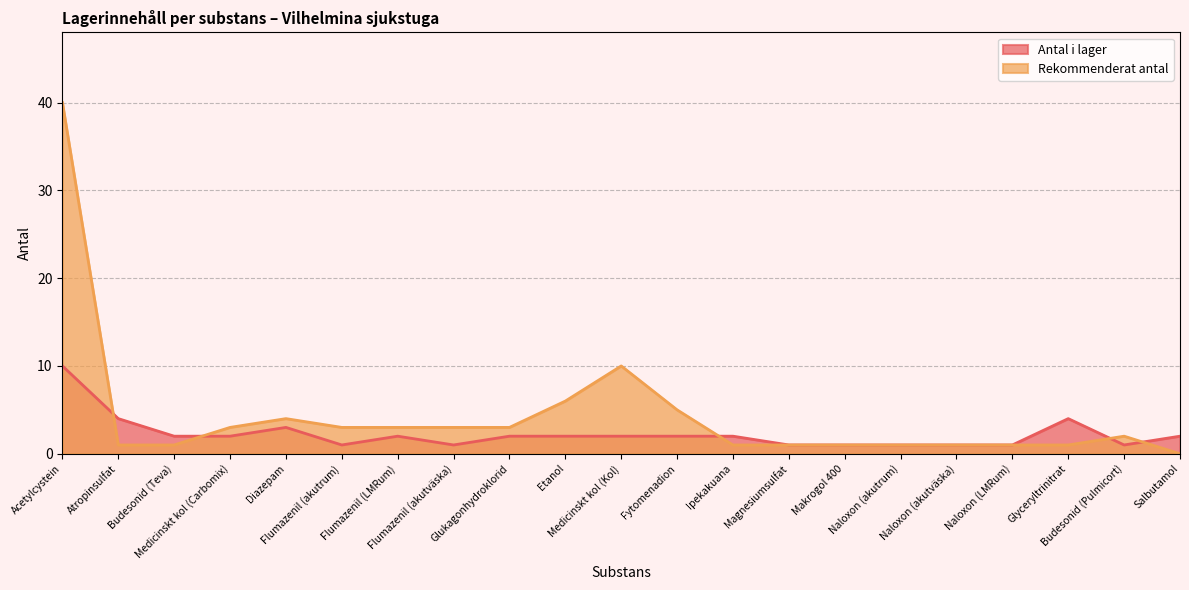

What position from the right is Budesonid (Pulmicort)?

2